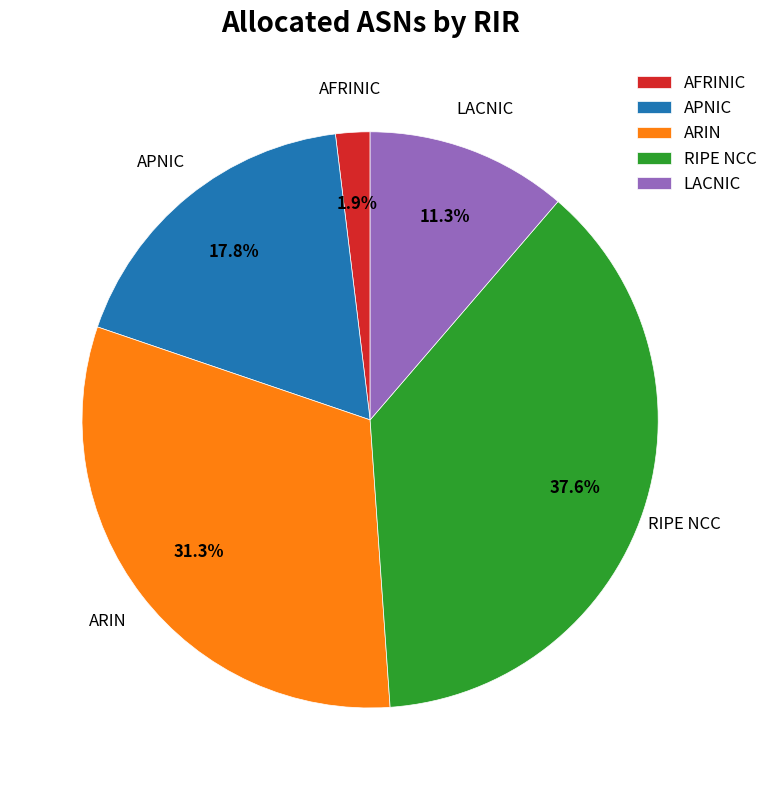

Approximately how many times larger is the value at RIPE NCC compared to LACNIC?

3.3